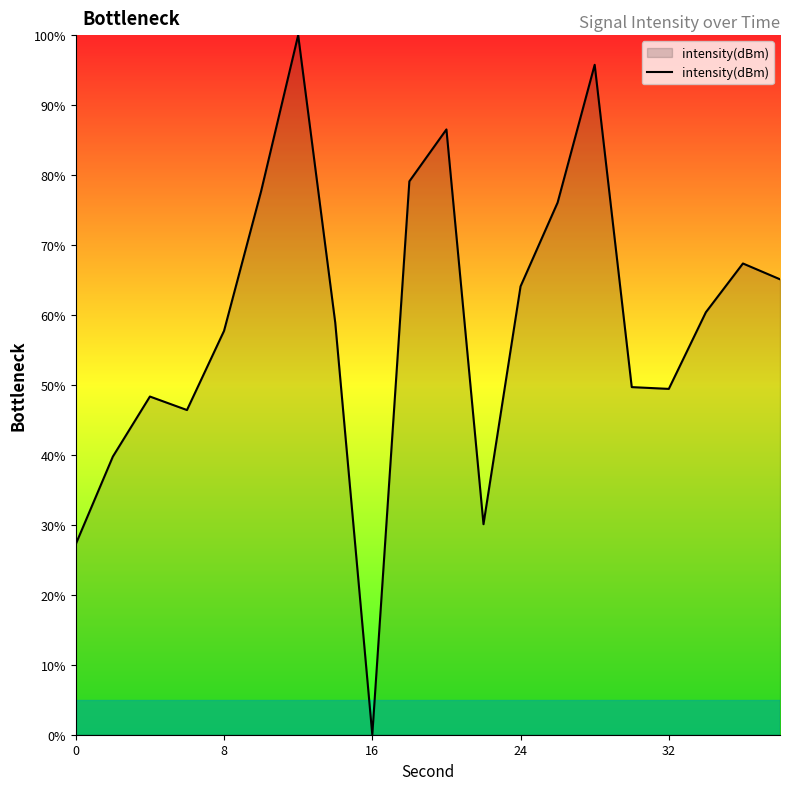

At which category does the chart reach its minimum across all series?

16